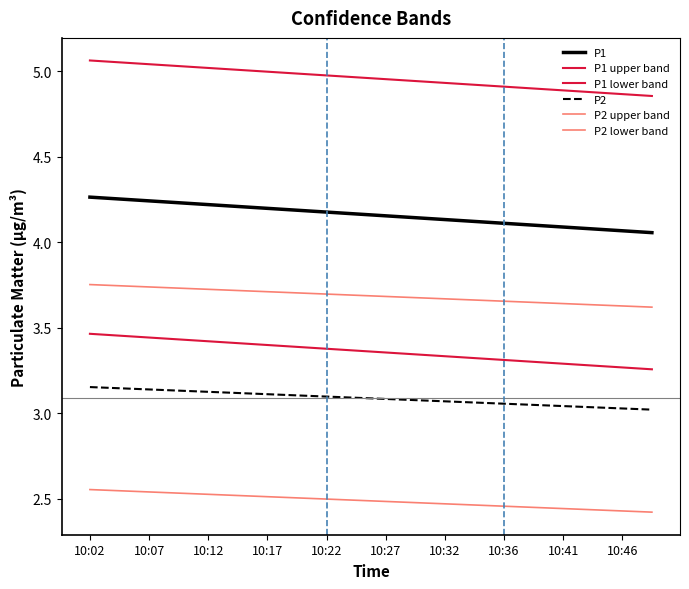

Does the chart display data point markers on the line(s)?

No